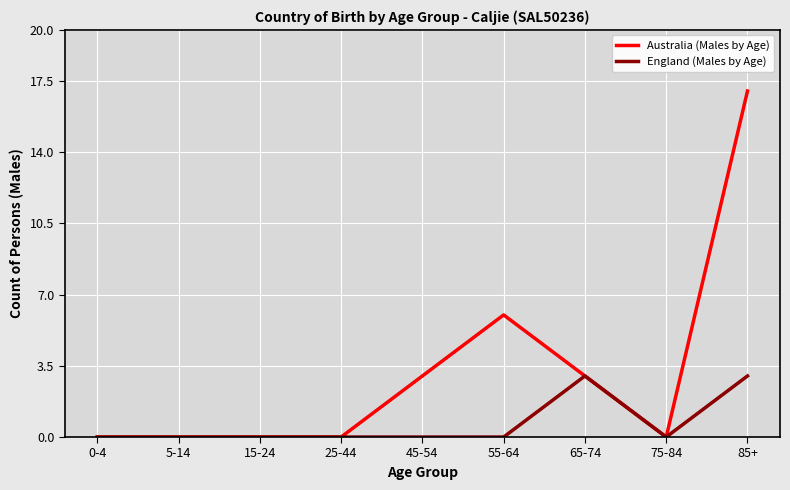

Reading right to left, extract all data points from this chart.

Australia (Males by Age): 17	0	3	6	3	0	0	0	0
England (Males by Age): 3	0	3	0	0	0	0	0	0